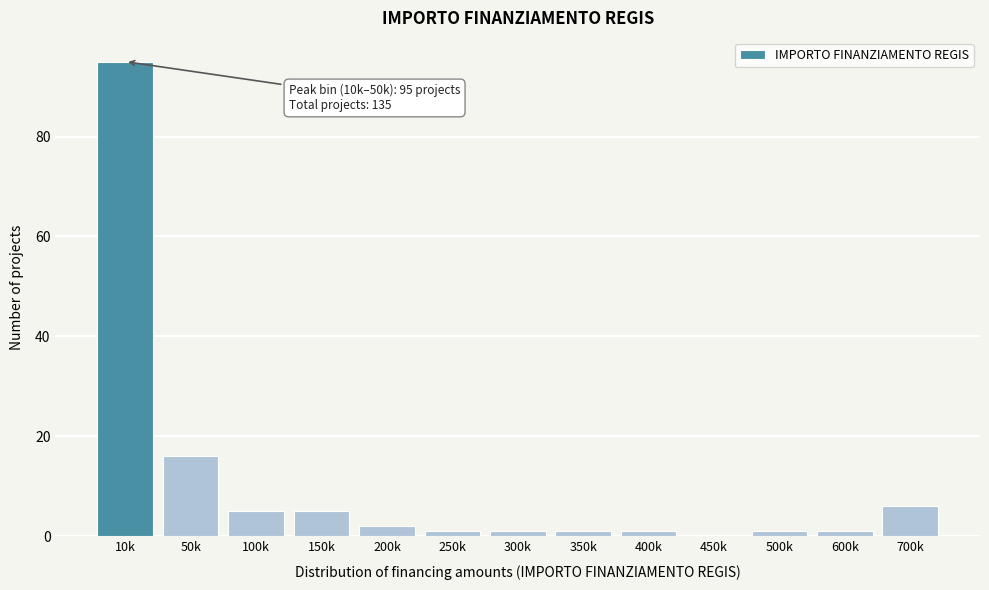

Reading right to left, what are all the values shown in this chart?

700k=6	600k=1	500k=1	450k=0	400k=1	350k=1	300k=1	250k=1	200k=2	150k=5	100k=5	50k=16	10k=95